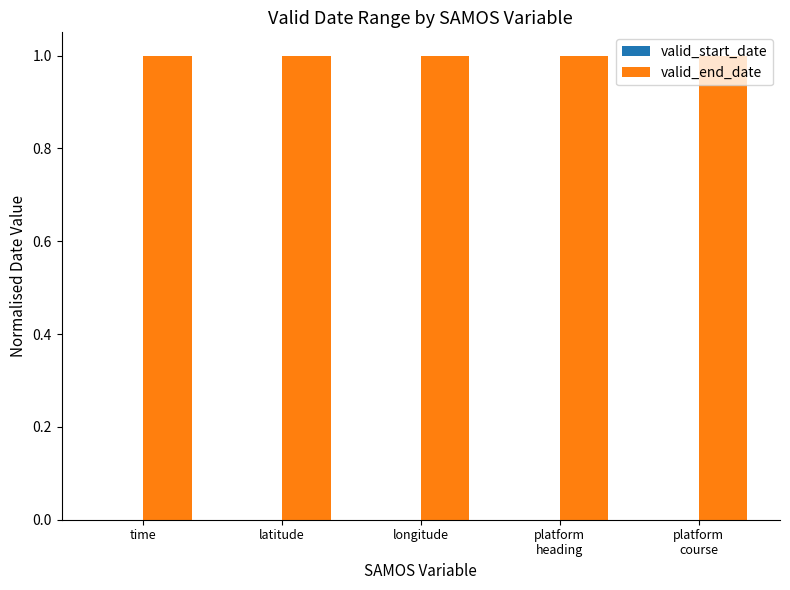

Does the chart contain any negative values?

No